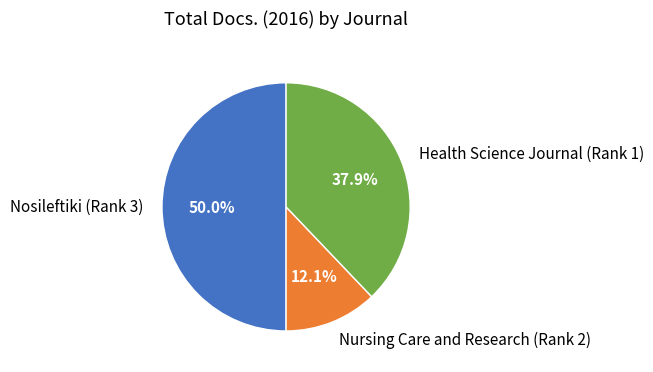

Which category has the smallest portion of the pie?

Nursing Care and Research (Rank 2)